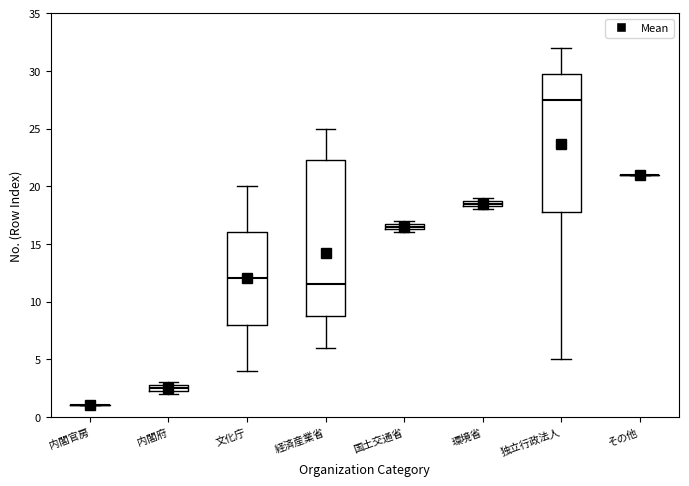

Where is the upper edge of the box for 独立行政法人 on the y-axis? The values are not printed on the chart, so give them approximately, as read against the axis.

30.0